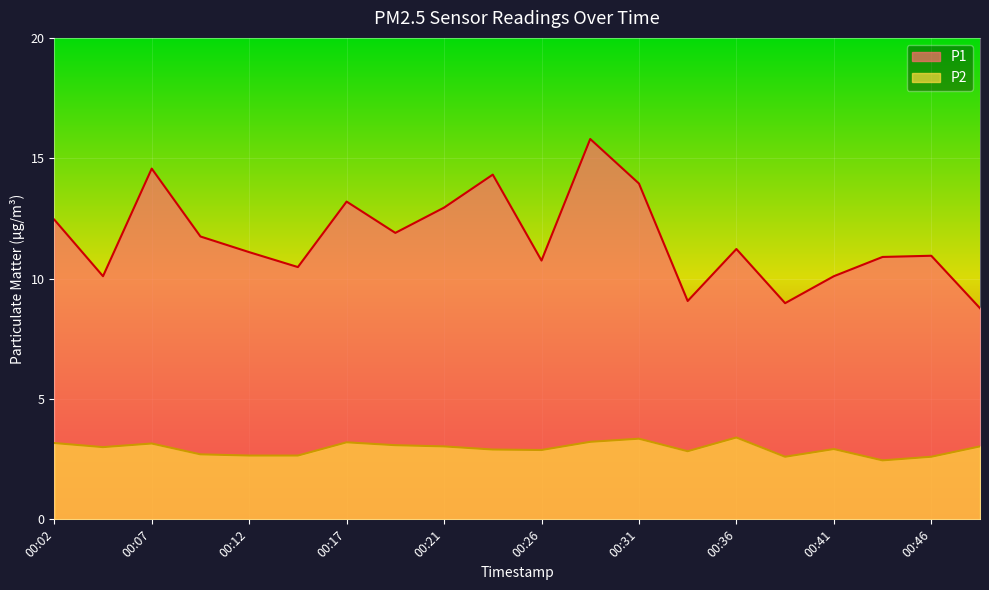

Rank the categories by P1 value from lowest to highest.

00:49, 00:39, 00:34, 00:04, 00:41, 00:14, 00:26, 00:44, 00:46, 00:12, 00:36, 00:09, 00:19, 00:02, 00:21, 00:17, 00:31, 00:24, 00:07, 00:29